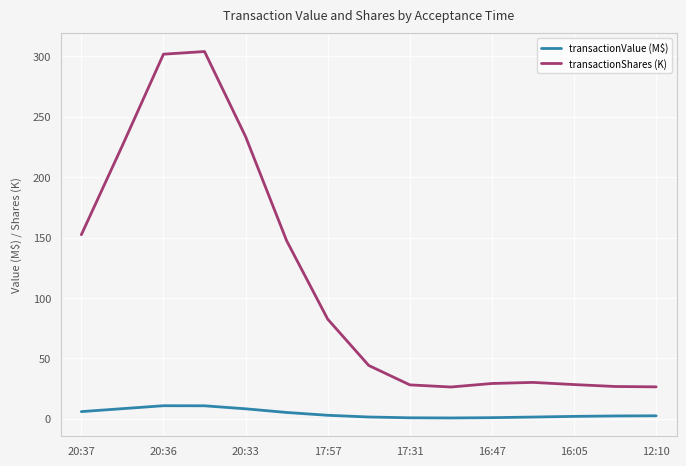

What is the difference between the maximum and minimum values in the transactionValue (M$) series?

10.1